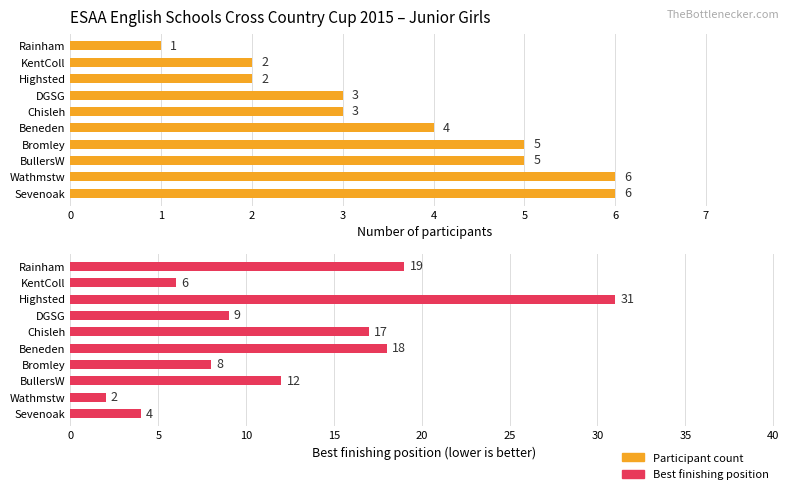

What is the difference between the maximum and minimum values in the Best finishing position series?

29